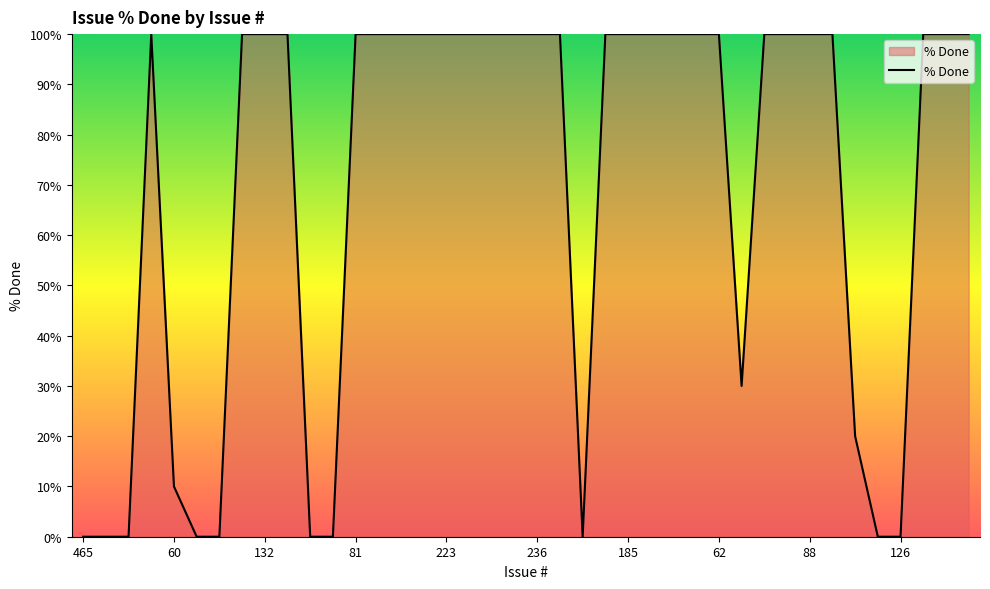

What is the difference between the maximum and minimum values?

100